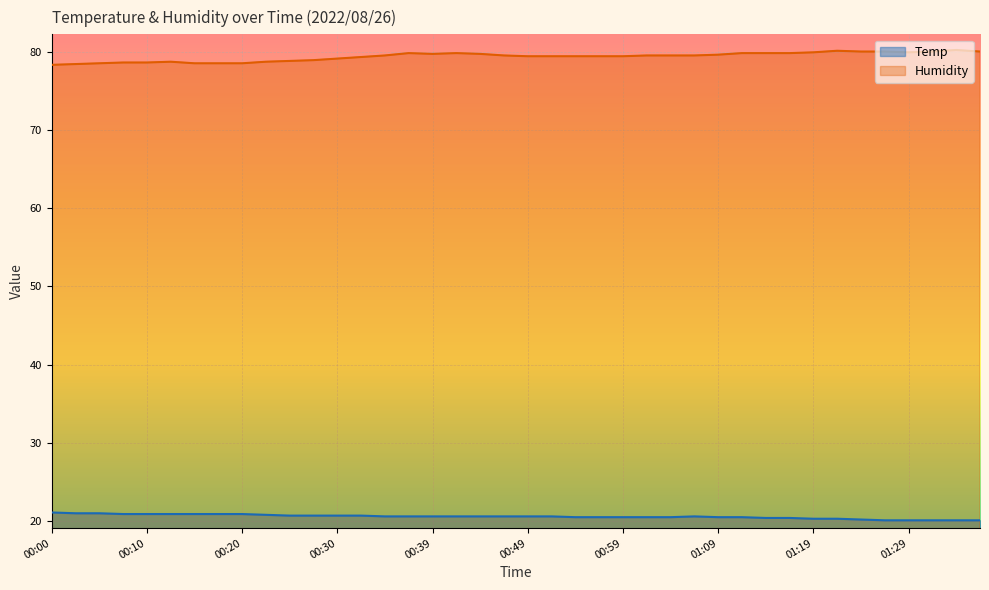

True or false: Humidity has a value of 78.5 at 00:15.

True